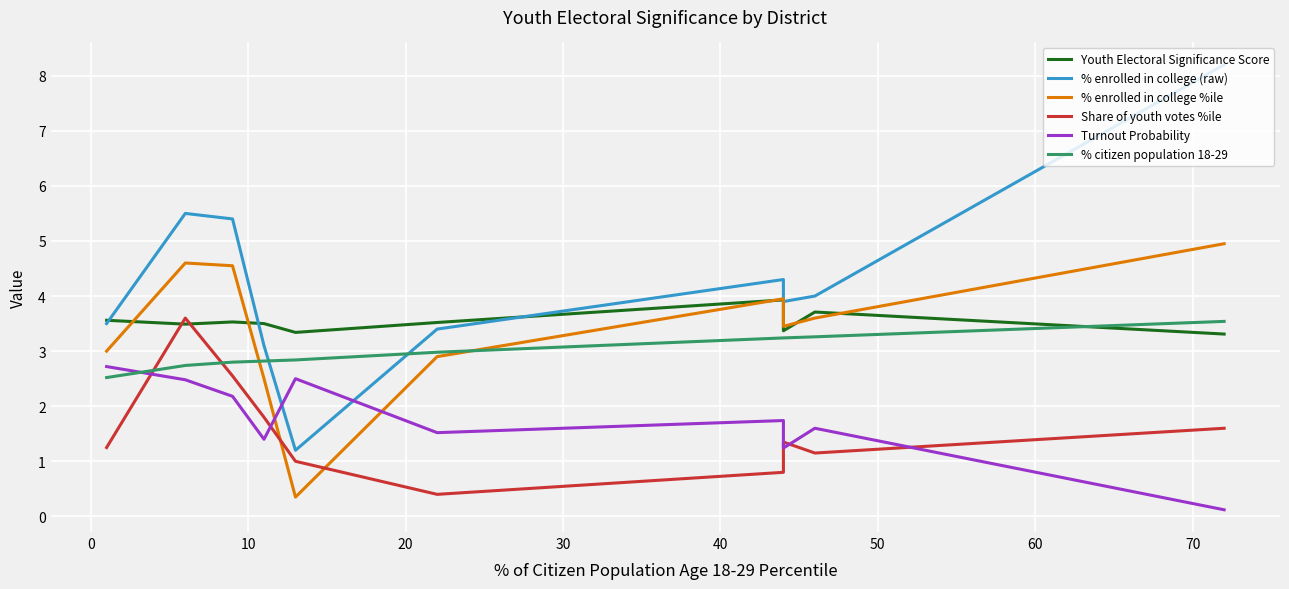

Which series has the widest spread of values?

% enrolled in college (raw)